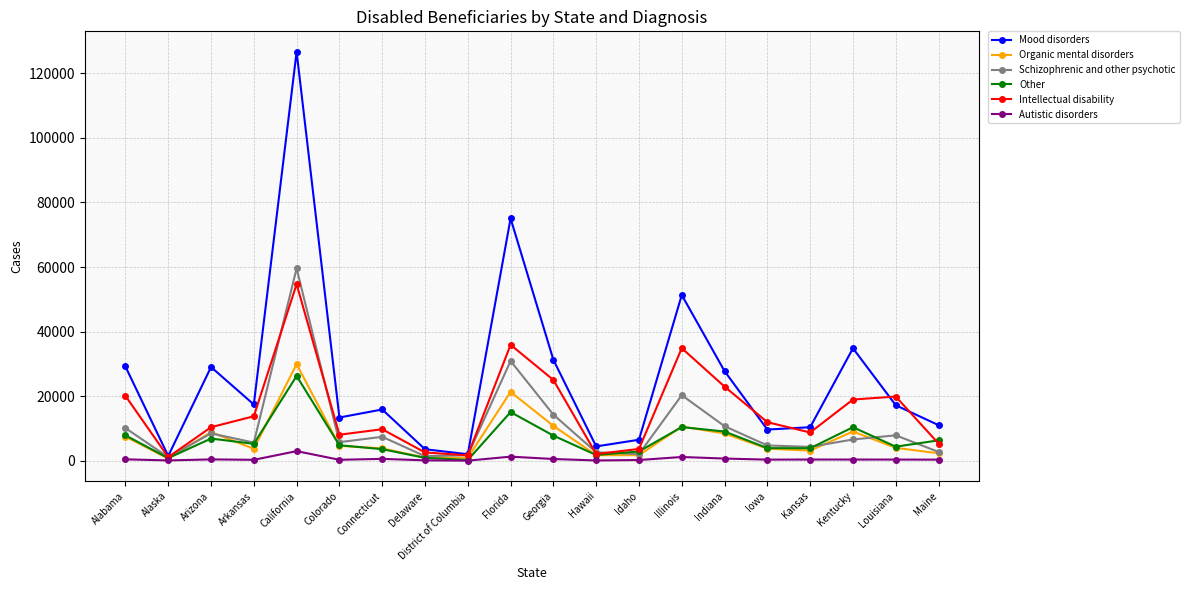

In Intellectual disability, how many points are higher than both neighbors (excluding endpoints)?

5